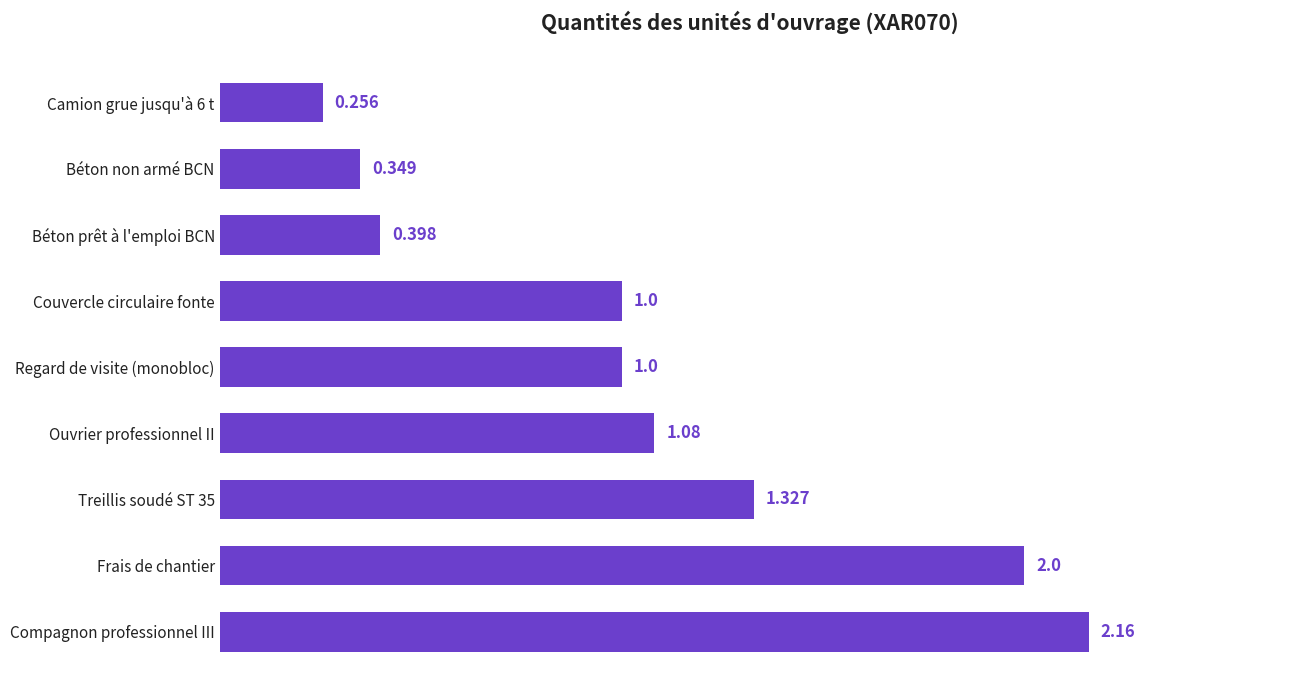

Which label corresponds to the largest value in the chart?

Compagnon professionnel III